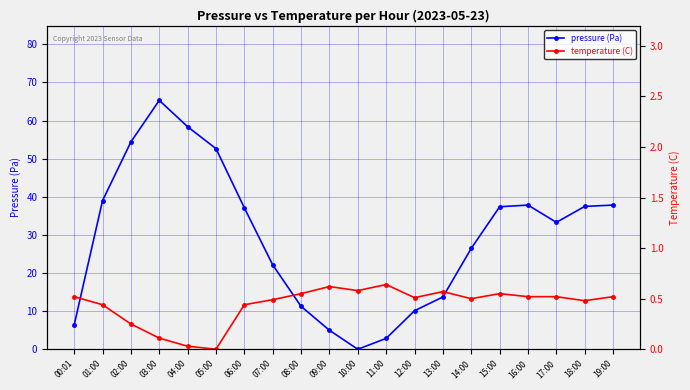

Which has a higher value, 01:00 or 08:00?

01:00